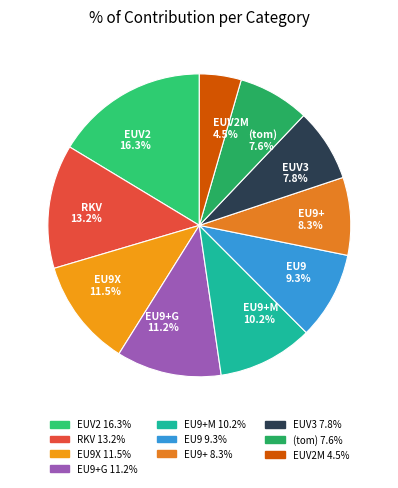

Between EUV3 7.8% and EU9 9.3%, which is larger?

EU9 9.3%